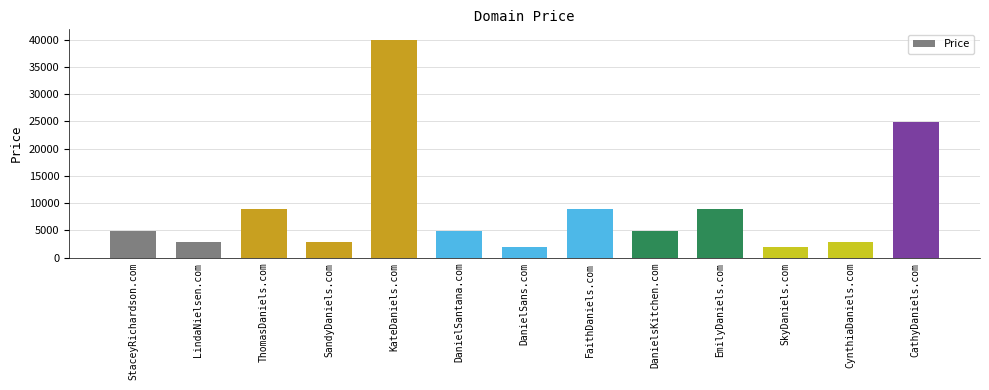

Reading left to right, what are all the values shown in this chart?

4888	2888	8888	2888	39888	4888	1888	8888	4888	8888	1888	2888	24888